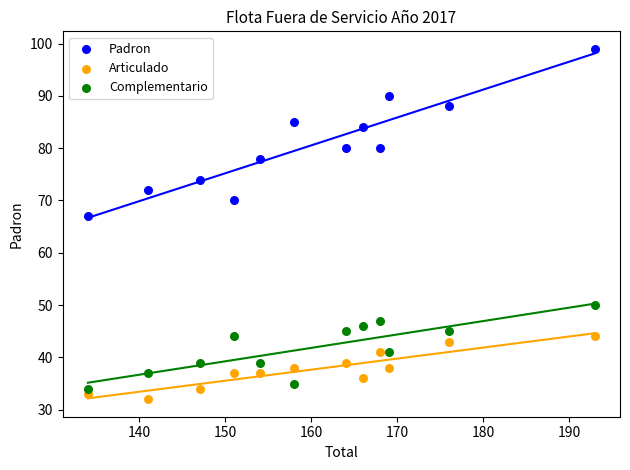

Which series reaches the maximum Y coordinate?

Padron